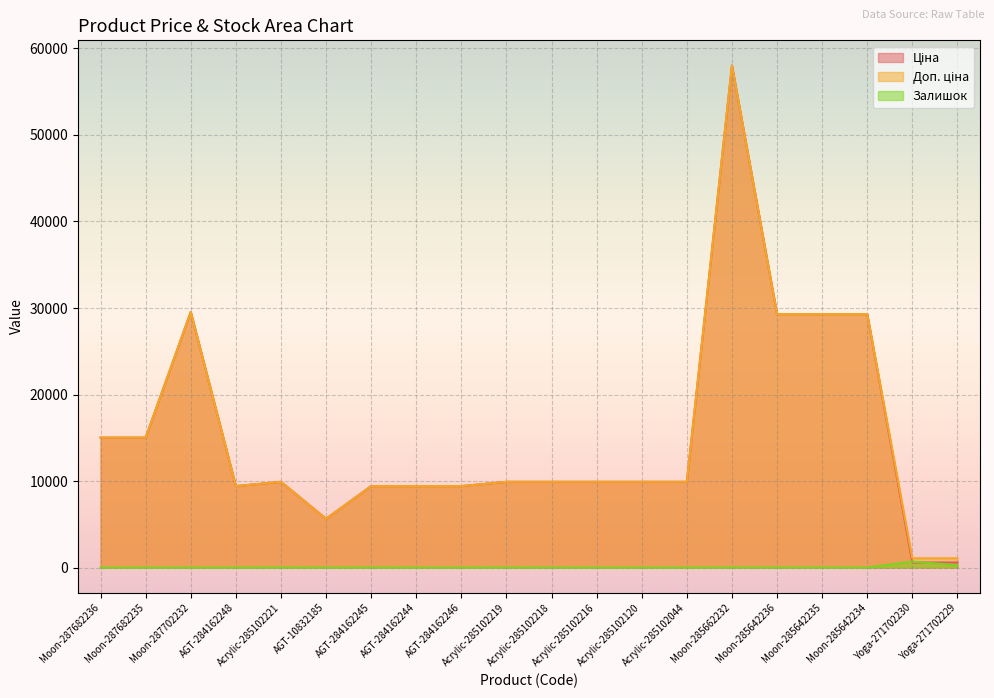

Which series has the largest range (max minus min)?

Ціна